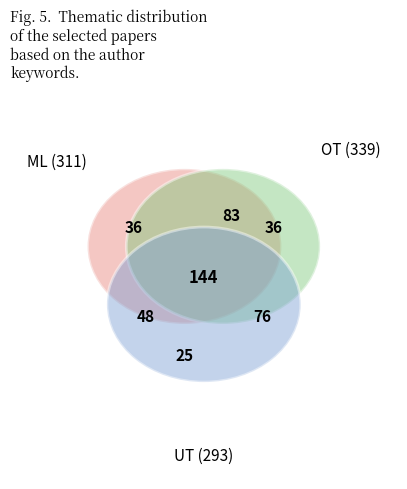

Is 11 the majority of the pie?

No